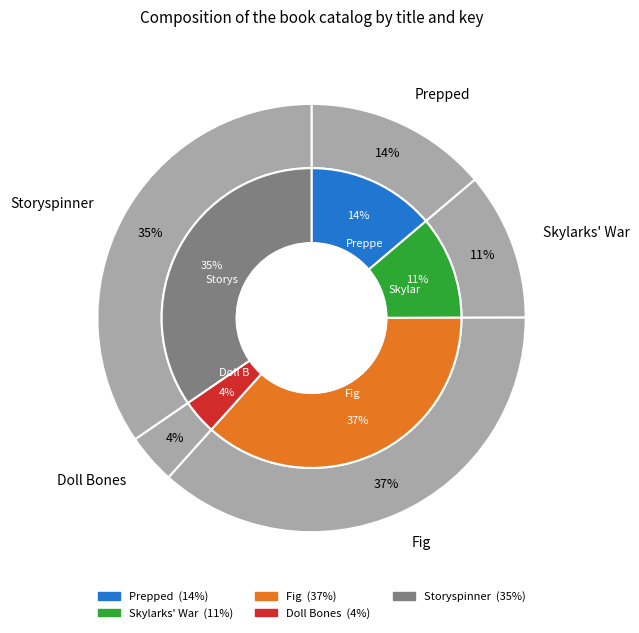

Count the number of slices in the pie.

5